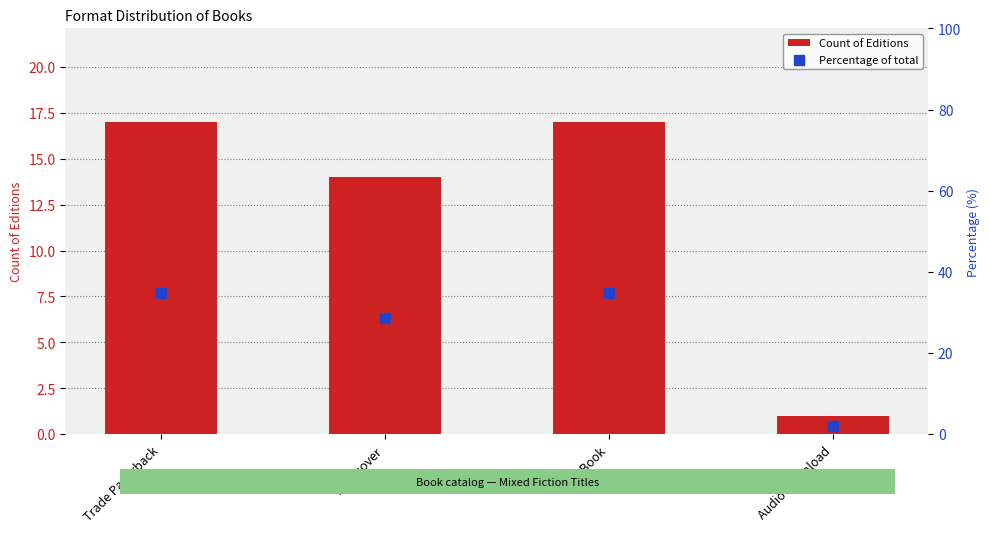

At which category is the sum across all series the highest?

Trade Paperback